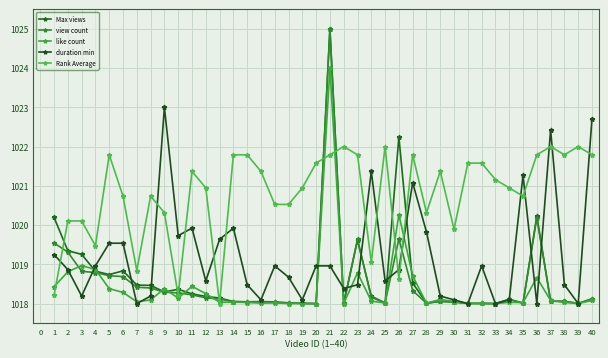

Reading left to right, transcribe all the data shown in this chart.

Max views: 1020.2	1019.3	1019.3	1018.8	1018.7	1018.8	1018.5	1018.5	1018.3	1018.4	1018.2	1018.2	1018.1	1018.1	1018.0	1018.1	1018.0	1018.0	1018.0	1018.0	1025.0	1018.0	1019.6	1018.2	1018.0	1022.2	1018.5	1018.0	1018.1	1018.0	1018.0	1018.0	1018.0	1018.1	1018.0	1020.2	1018.1	1018.1	1018.0	1018.1
view count: 1019.5	1019.3	1018.8	1018.8	1018.7	1018.7	1018.4	1018.4	1018.3	1018.3	1018.2	1018.1	1018.1	1018.0	1018.0	1018.0	1018.0	1018.0	1018.0	1018.0	1025.0	1018.0	1019.6	1018.2	1018.0	1019.6	1018.3	1018.0	1018.1	1018.0	1018.0	1018.0	1018.0	1018.1	1018.0	1020.2	1018.1	1018.1	1018.0	1018.1
like count: 1018.4	1018.8	1019.0	1018.9	1018.4	1018.3	1018.0	1018.1	1018.4	1018.1	1018.4	1018.3	1018.0	1018.0	1018.0	1018.0	1018.0	1018.0	1018.0	1018.0	1024.0	1018.0	1018.8	1018.1	1018.0	1020.3	1018.7	1018.0	1018.1	1018.1	1018.0	1018.0	1018.0	1018.0	1018.0	1018.7	1018.1	1018.0	1018.0	1018.1
duration min: 1019.2	1018.9	1018.2	1019.0	1019.5	1019.5	1018.0	1018.2	1023.0	1019.7	1019.9	1018.6	1019.6	1019.9	1018.5	1018.1	1019.0	1018.7	1018.1	1019.0	1019.0	1018.4	1018.5	1021.4	1018.6	1018.9	1021.1	1019.8	1018.2	1018.1	1018.0	1019.0	1018.0	1018.1	1021.3	1018.0	1022.4	1018.5	1018.0	1022.7
Rank Average: 1018.2	1020.1	1020.1	1019.5	1021.8	1020.7	1018.8	1020.7	1020.3	1018.2	1021.4	1020.9	1018.0	1021.8	1021.8	1021.4	1020.5	1020.5	1020.9	1021.6	1021.8	1022.0	1021.8	1019.1	1022.0	1018.6	1021.8	1020.3	1021.4	1019.9	1021.6	1021.6	1021.2	1020.9	1020.7	1021.8	1022.0	1021.8	1022.0	1021.8